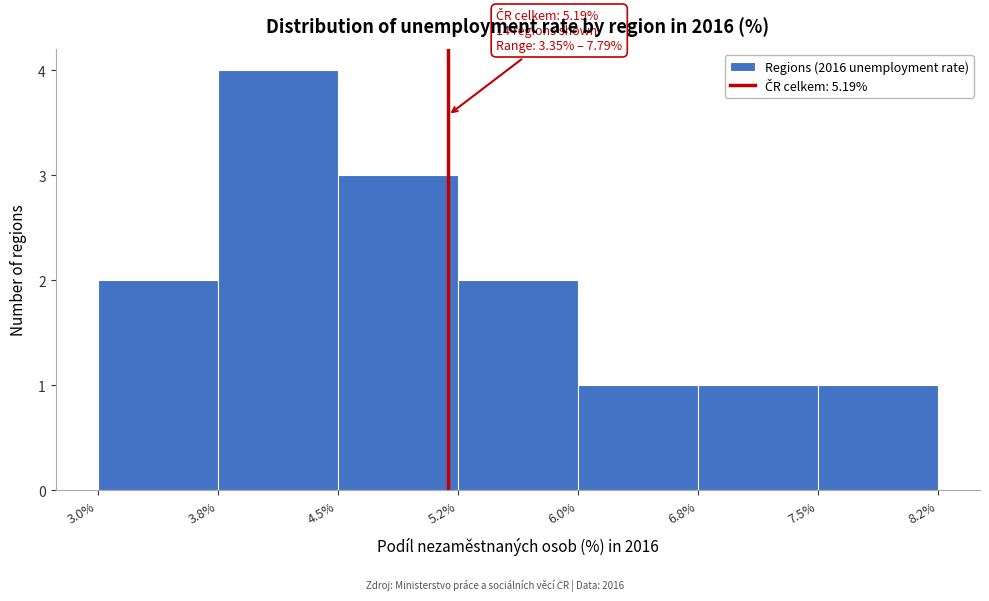

Over which range of the x-axis is the bar tallest?

3.8% to 4.5%